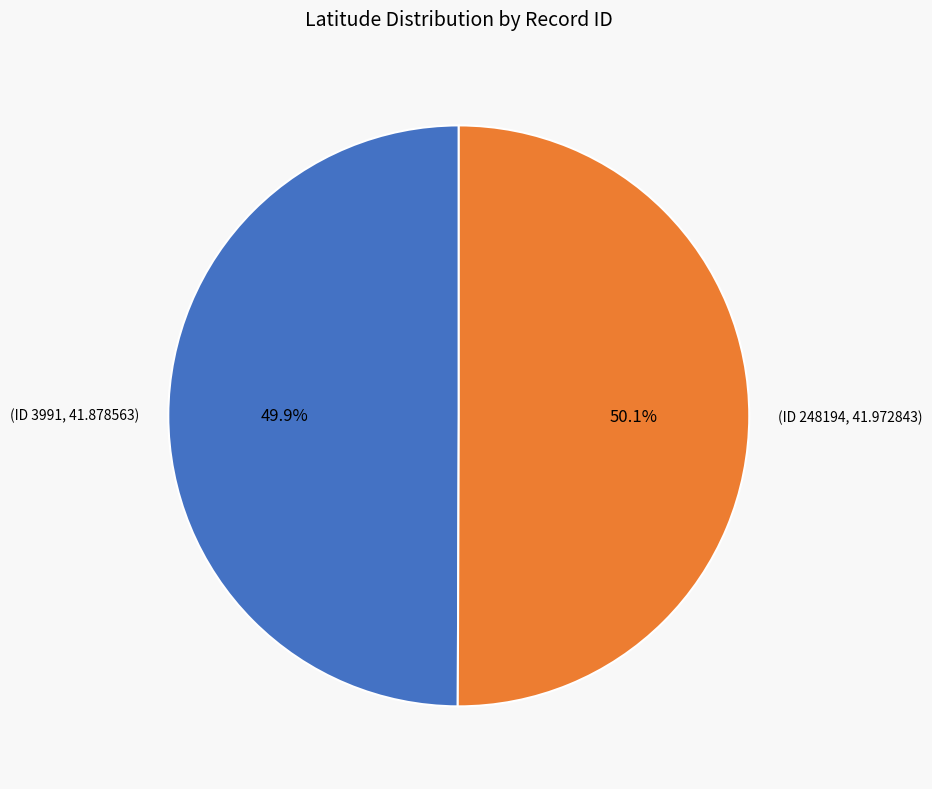

Is there a majority slice in this chart?

Yes